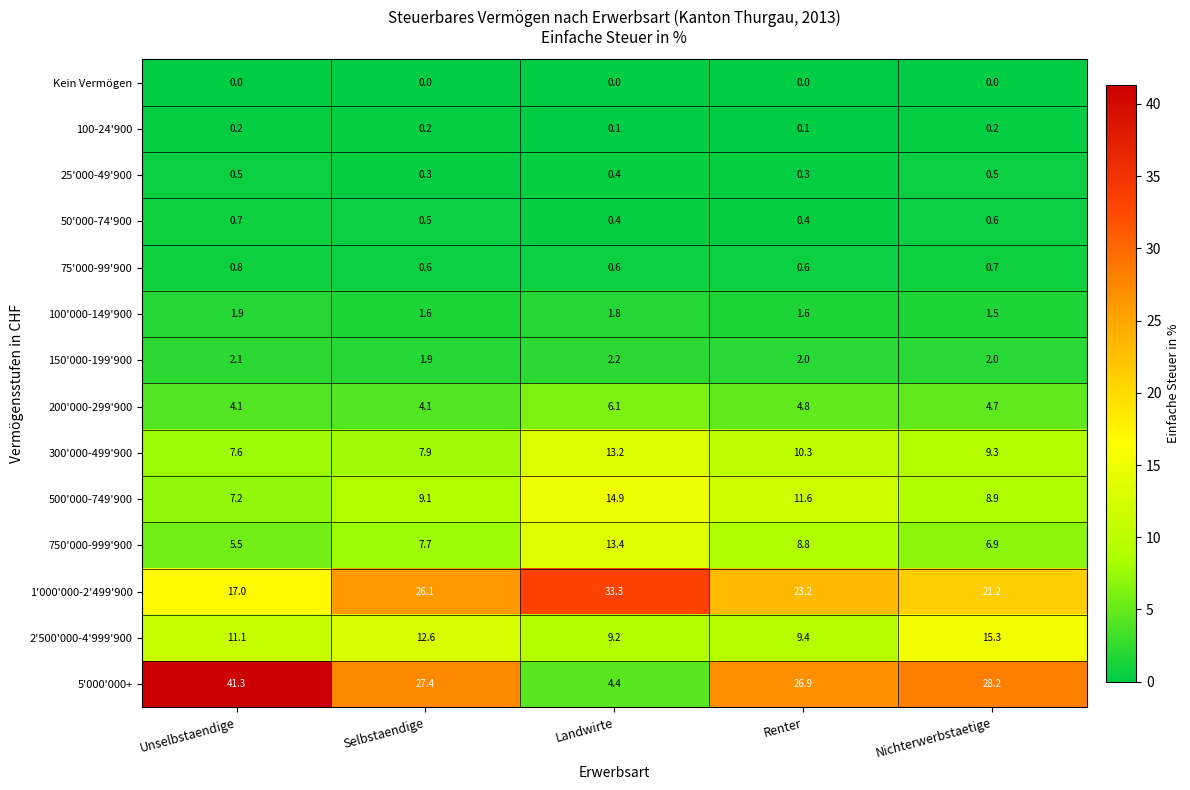

Is it true that 25'000-49'900 equals 0.4 at Landwirte?

True